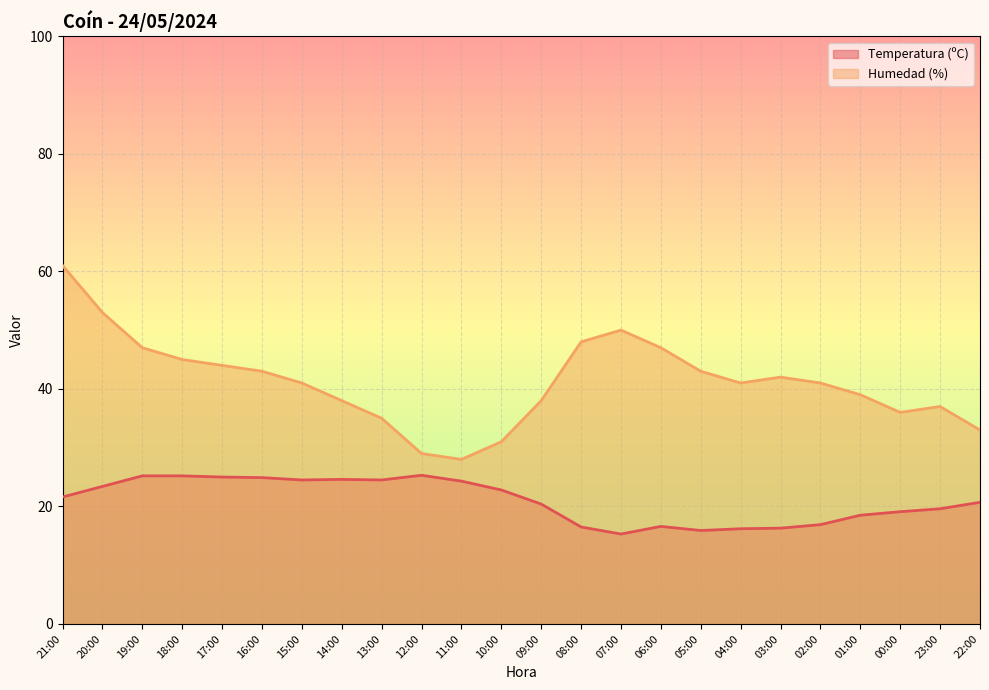

At which category does Humedad (%) reach its first local valley?

11:00